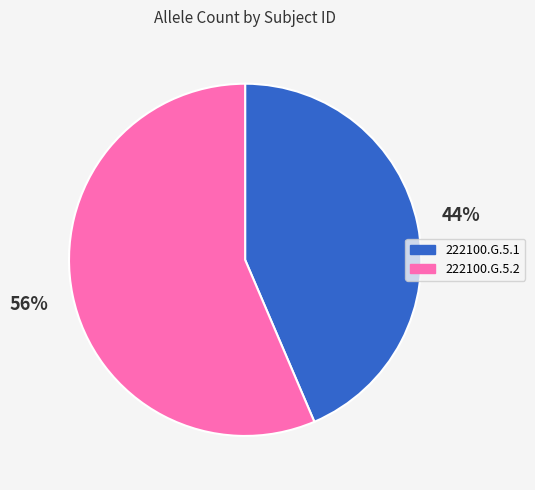

Rank the categories by value from lowest to highest.

222100.G.5.1, 222100.G.5.2